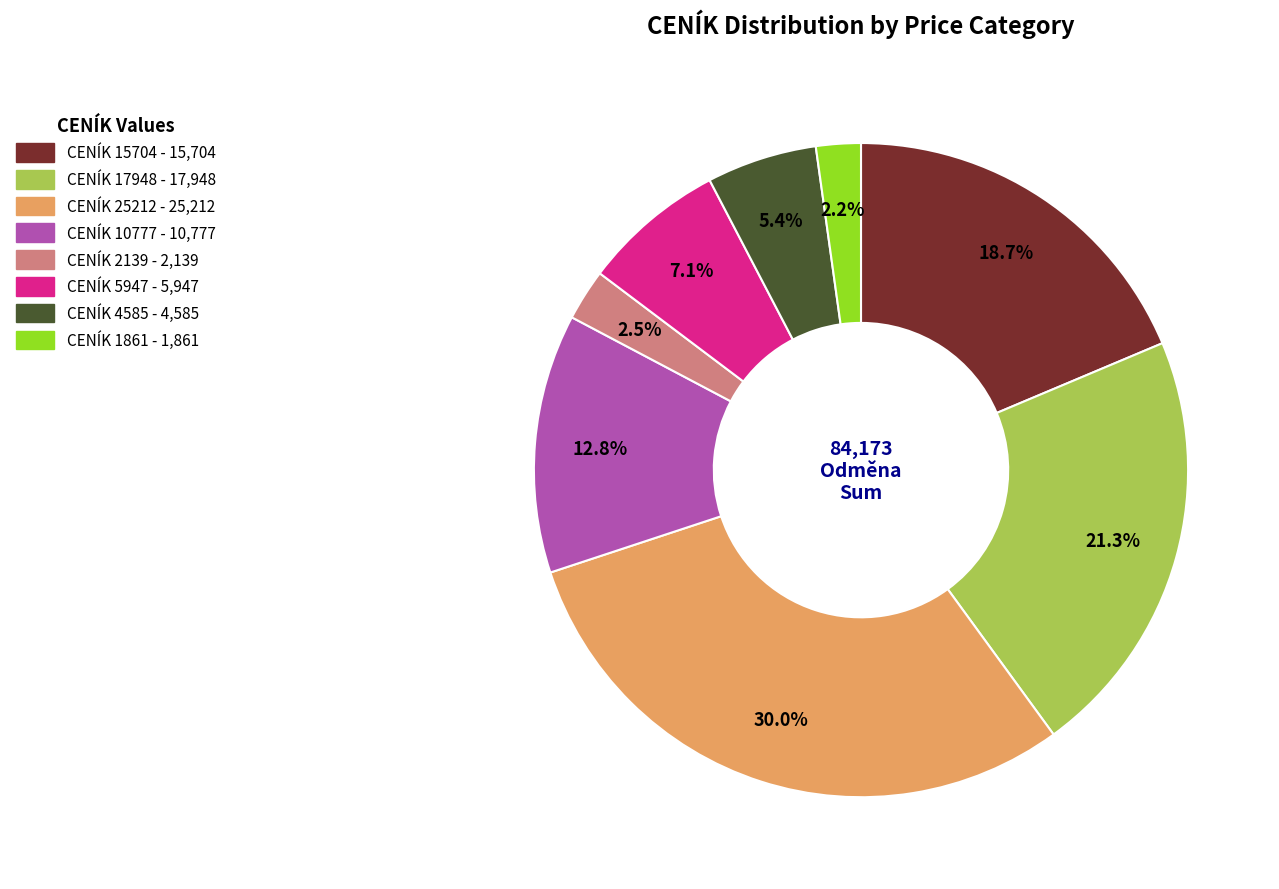

Is there a majority slice in this chart?

No